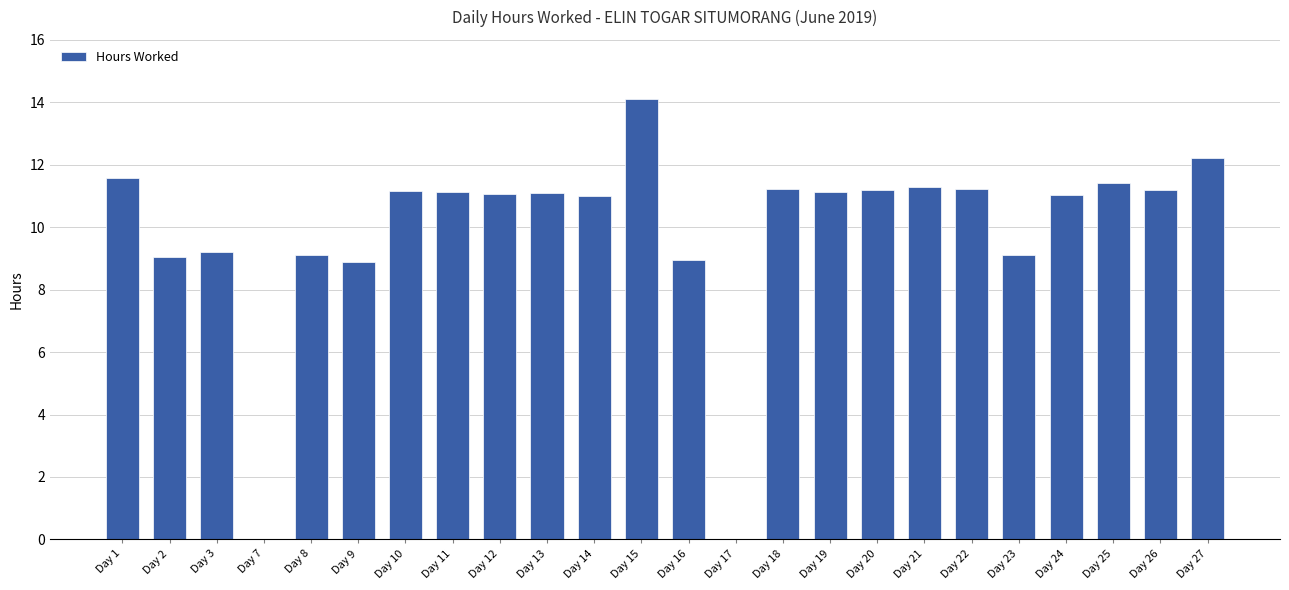

What is the change in value from Day 1 to Day 20?

-0.4